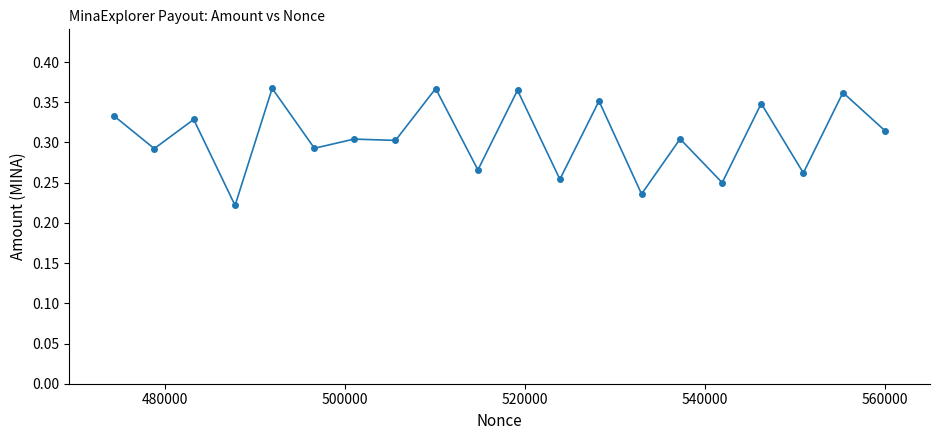

What is the sum of all values?

6.1